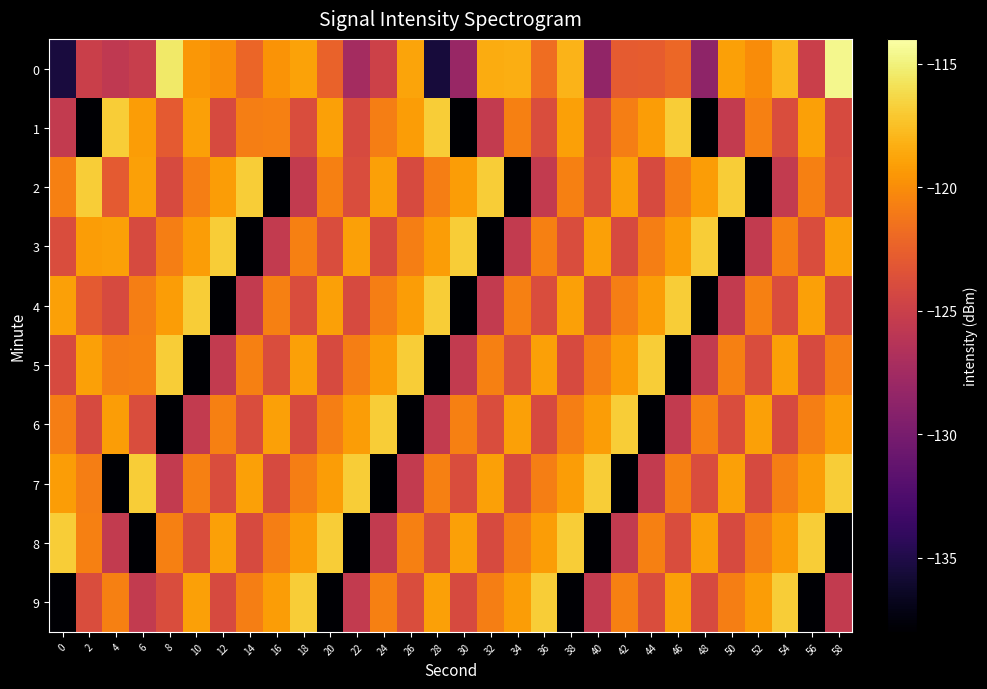

Which series has the largest total across all categories?

7